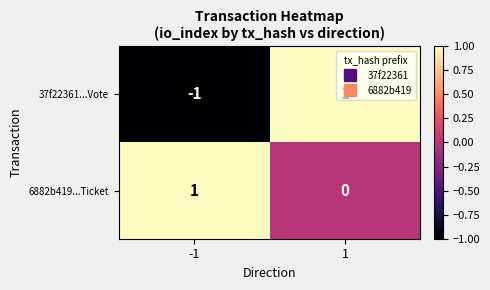

Which series changed the most between -1 and 1?

37f22361...Vote